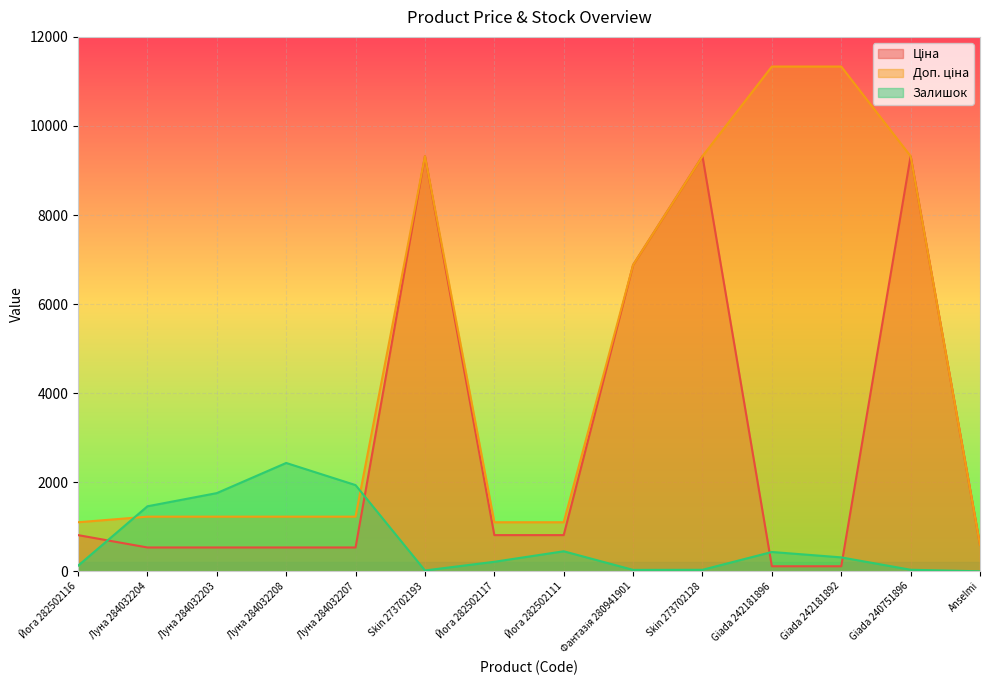

Which category has the lowest value across all series?

Anselmi